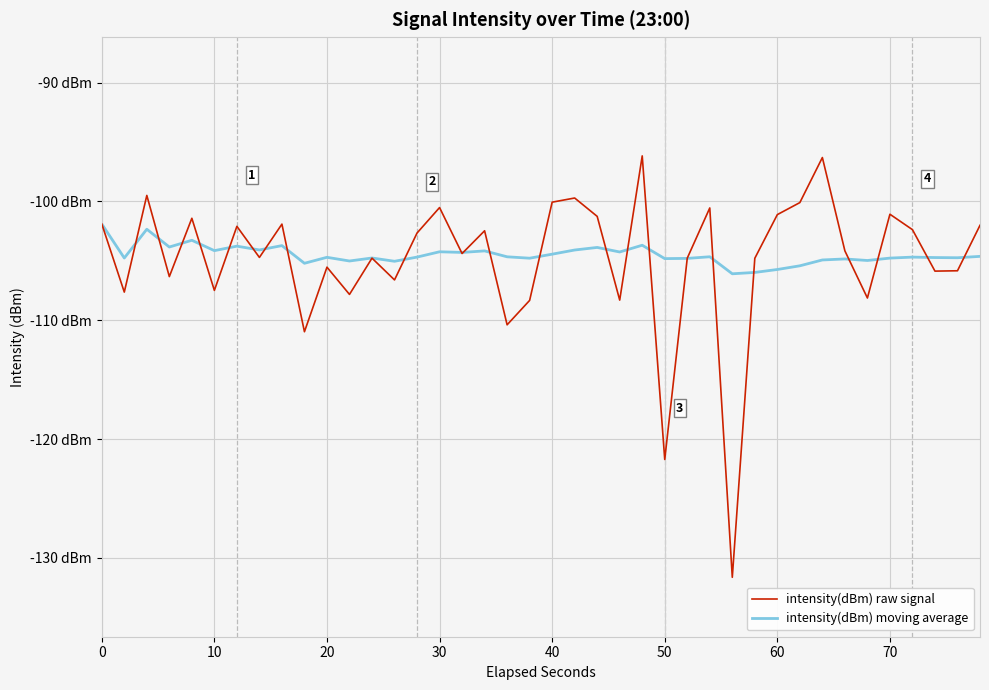

Rank the series by their average value, from lowest to highest.

intensity(dBm) raw signal, intensity(dBm) moving average